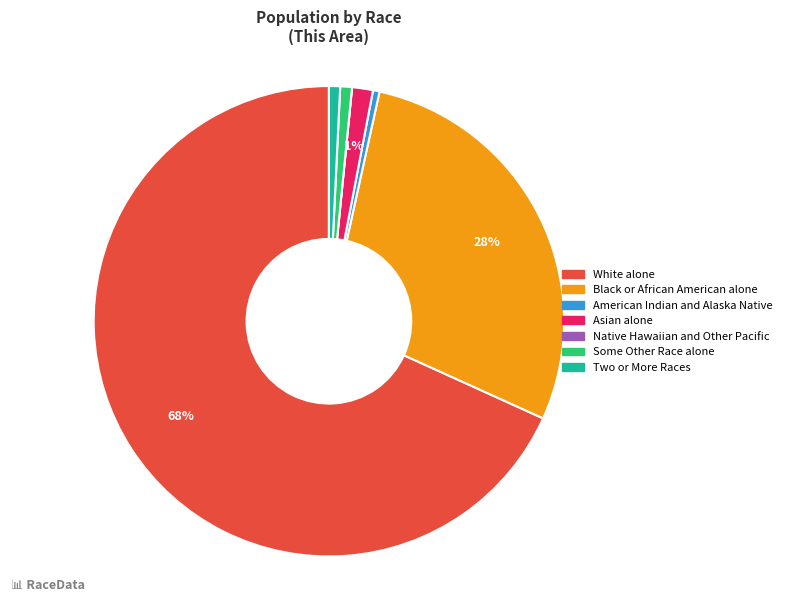

To the nearest percent, what portion does Some Other Race alone represent?

1%